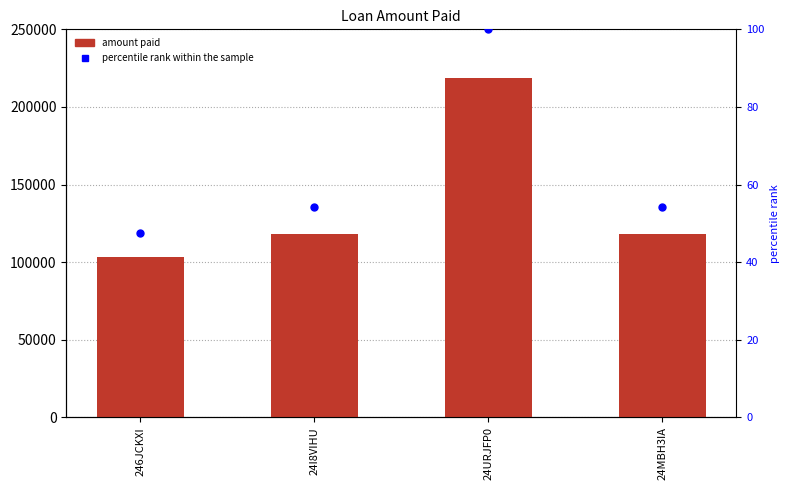

Is the value of amount paid at 24URJFP0 greater than the value of percentile rank within the sample at 24URJFP0?

Yes